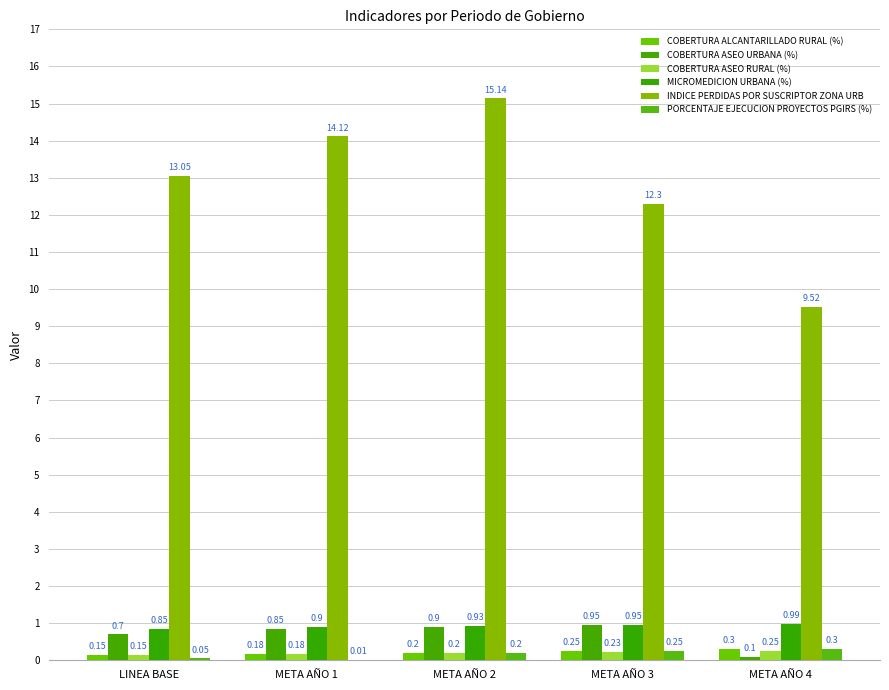

What position from the left is META AÑO 2?

3